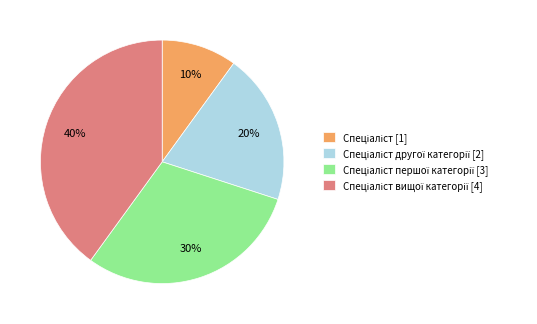

To the nearest percent, what is the average slice percentage?

25%